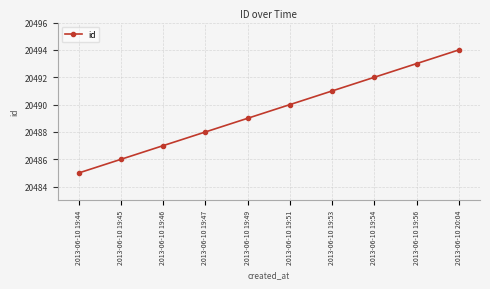

Is it true that the value at 2013-06-10 19:49 is 20489?

True